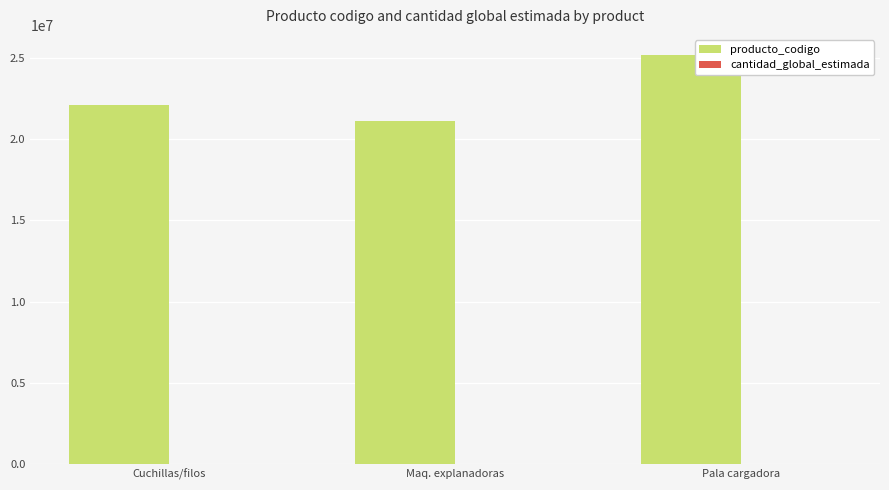

At which category is the sum across all series the highest?

Pala cargadora